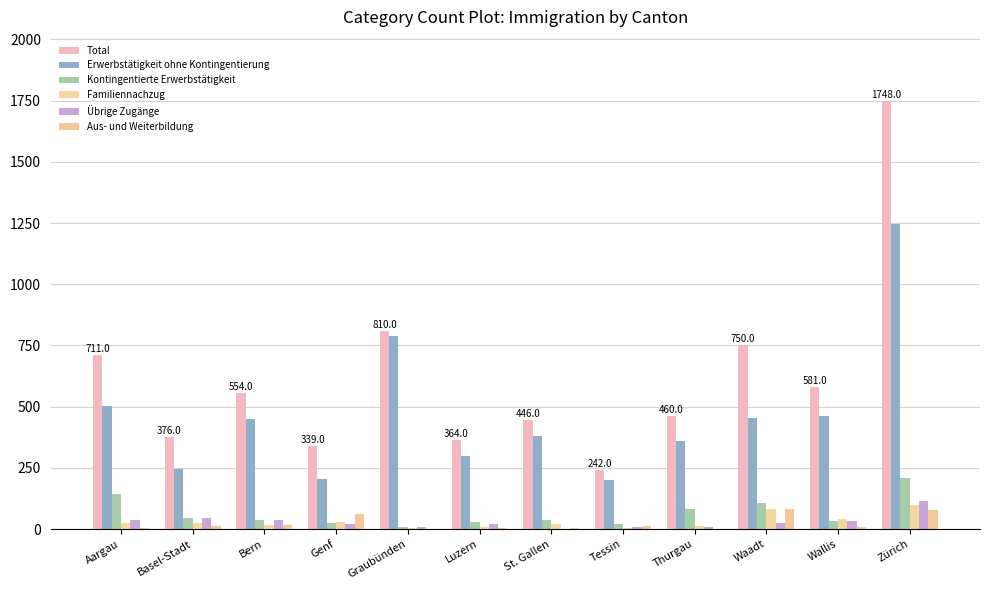

Which series has the widest spread of values?

Total